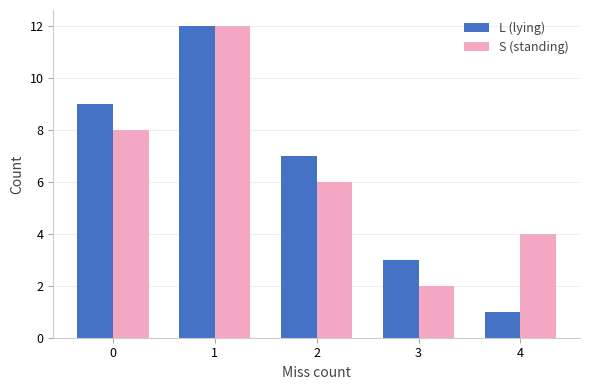

Is the value of S (standing) at 4 greater than the value of L (lying) at 3?

Yes